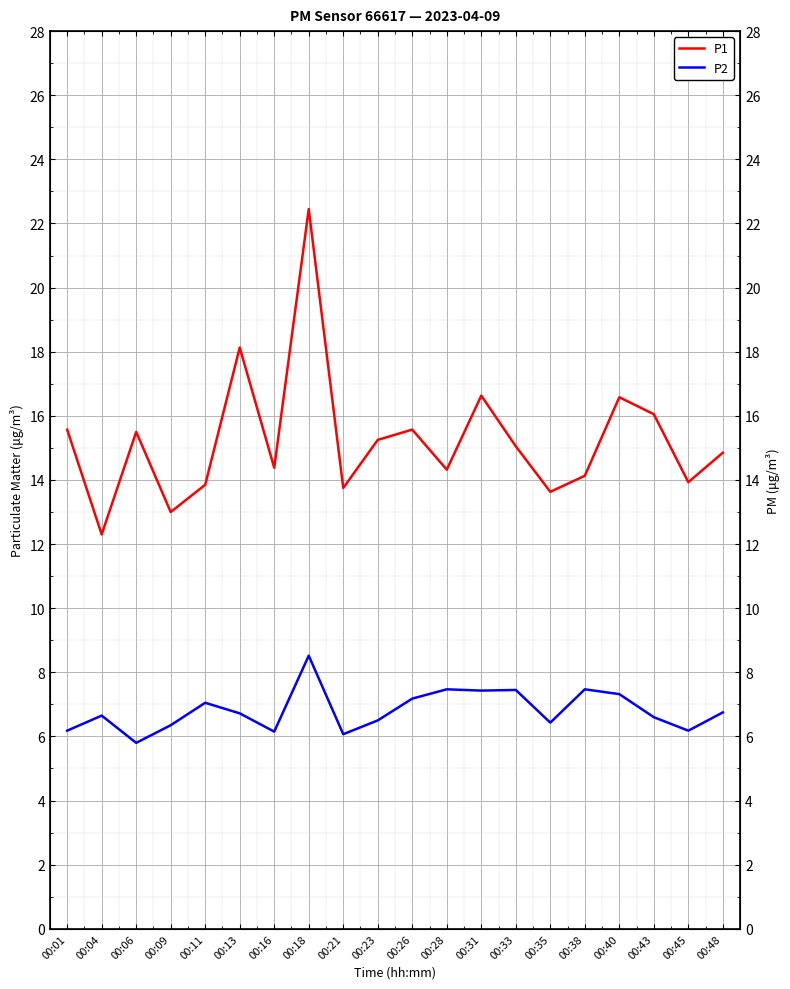

Reading left to right, extract all data points from this chart.

P1: 15.6	12.3	15.5	13.0	13.8	18.1	14.4	22.4	13.8	15.2	15.6	14.3	16.6	15.1	13.6	14.1	16.6	16.1	13.9	14.8
P2: 6.2	6.7	5.8	6.3	7.0	6.7	6.2	8.5	6.1	6.5	7.2	7.5	7.4	7.5	6.4	7.5	7.3	6.6	6.2	6.8